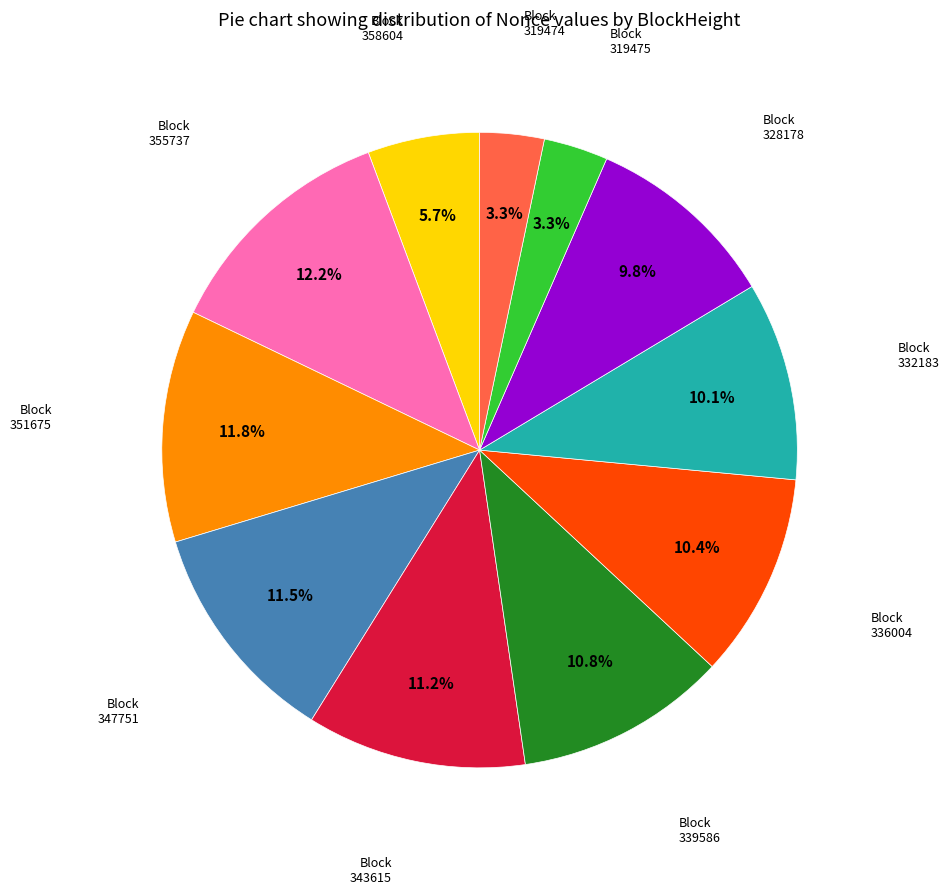

Does any single category account for the majority?

No